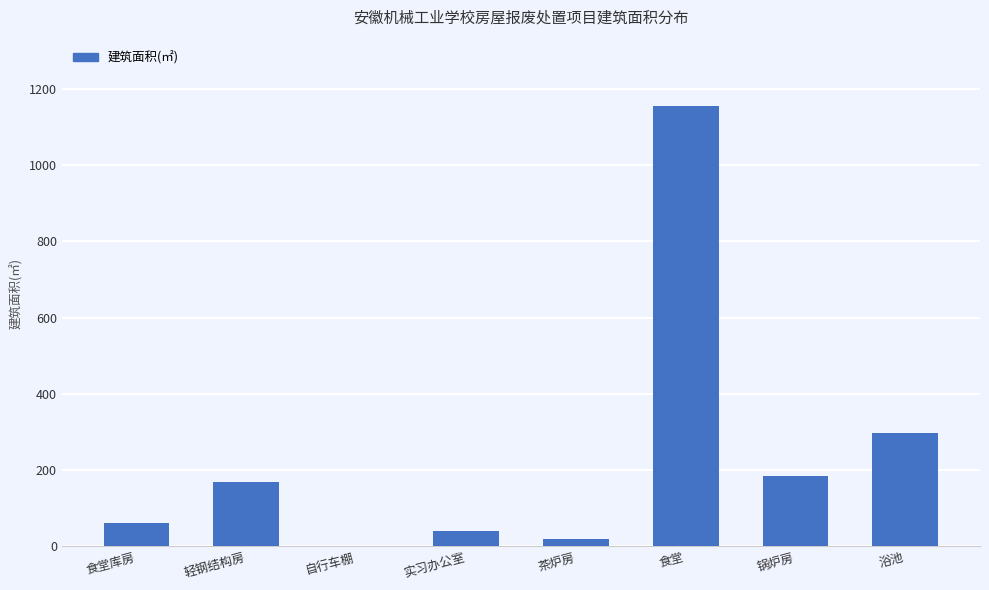

The chart shows a value of 168.0 at 轻钢结构房. True or false?

True